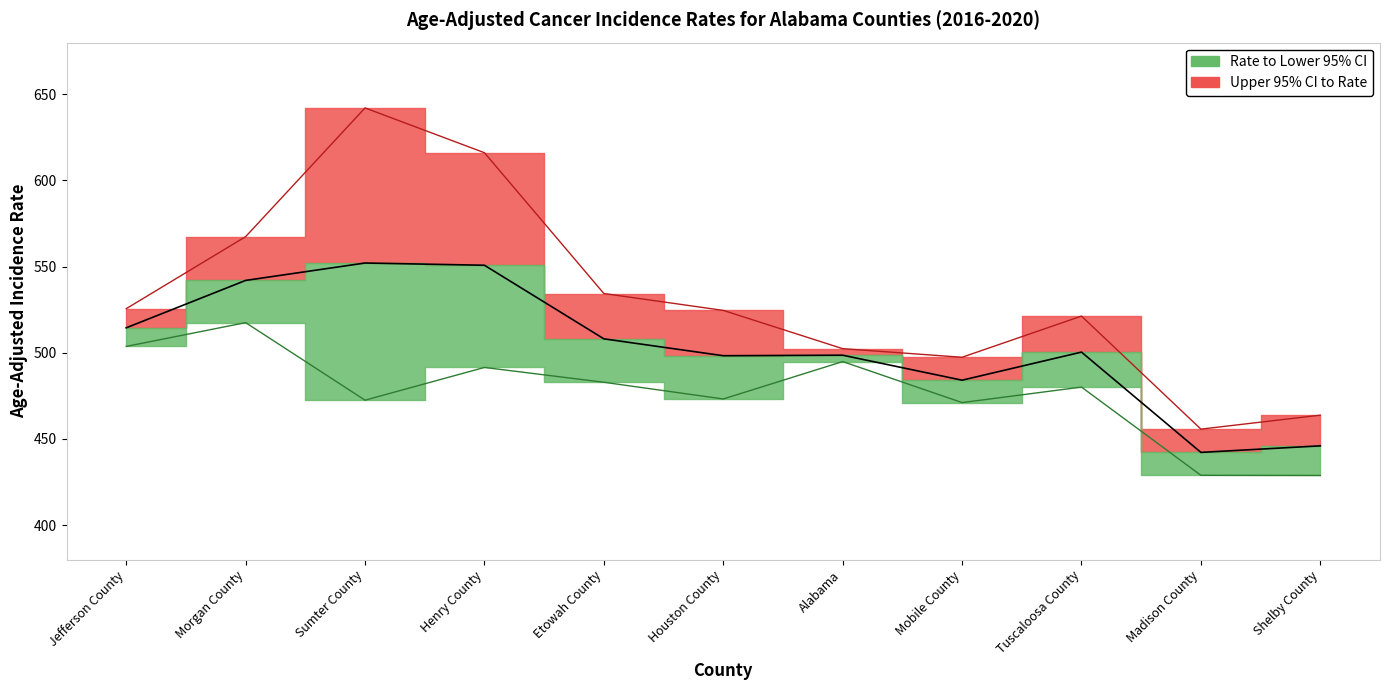

Rank the categories by Age-Adjusted Rate value from highest to lowest.

Sumter County, Henry County, Morgan County, Jefferson County, Etowah County, Tuscaloosa County, Alabama, Houston County, Mobile County, Shelby County, Madison County